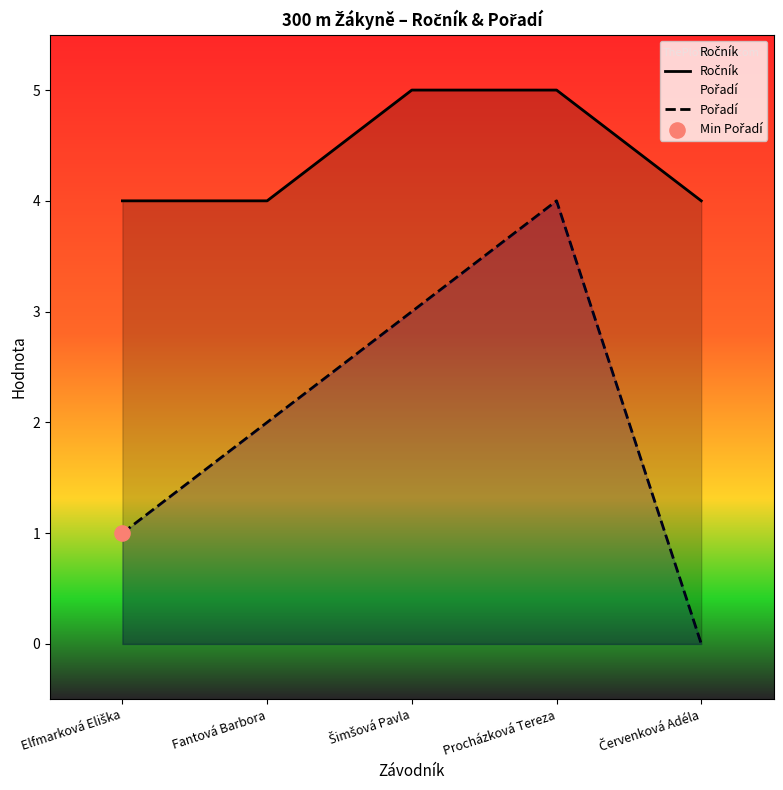

Which series has the largest total across all categories?

Ročník